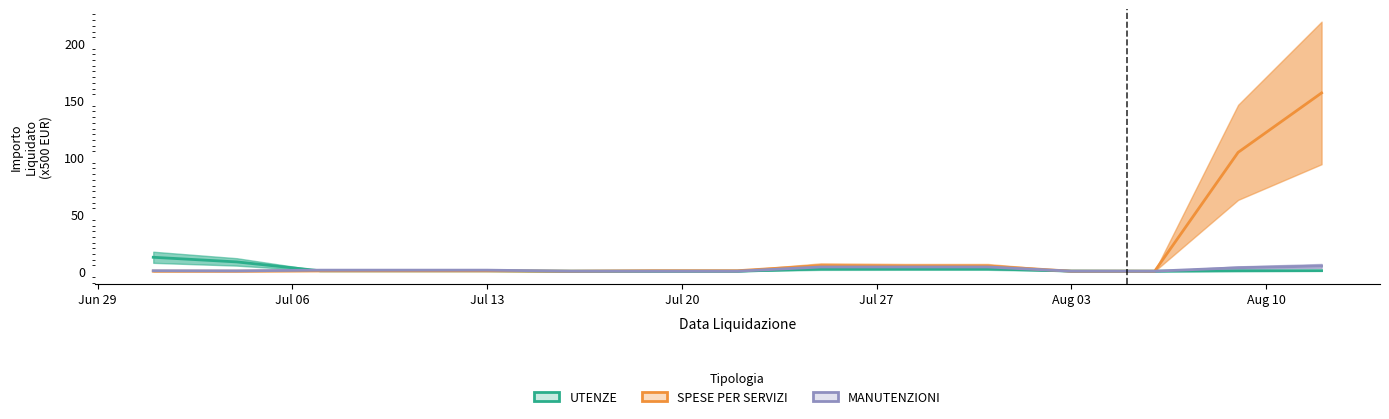

How many distinct data groups are displayed?

3